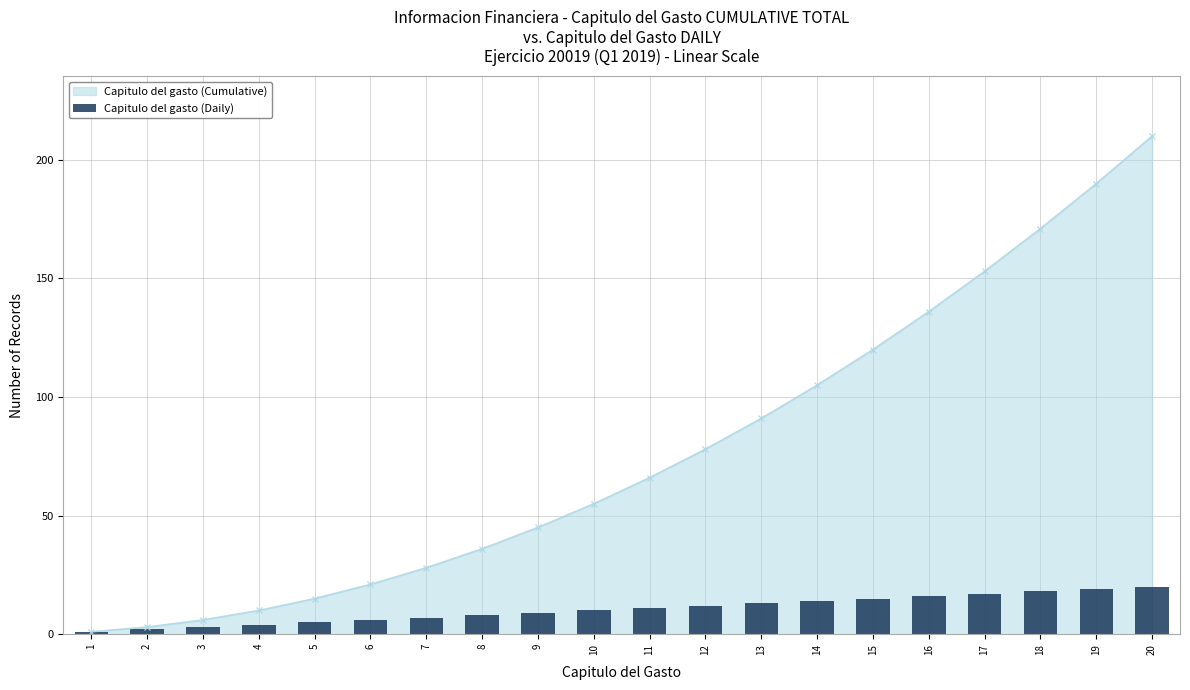

At which category does the chart reach its peak across all series?

20